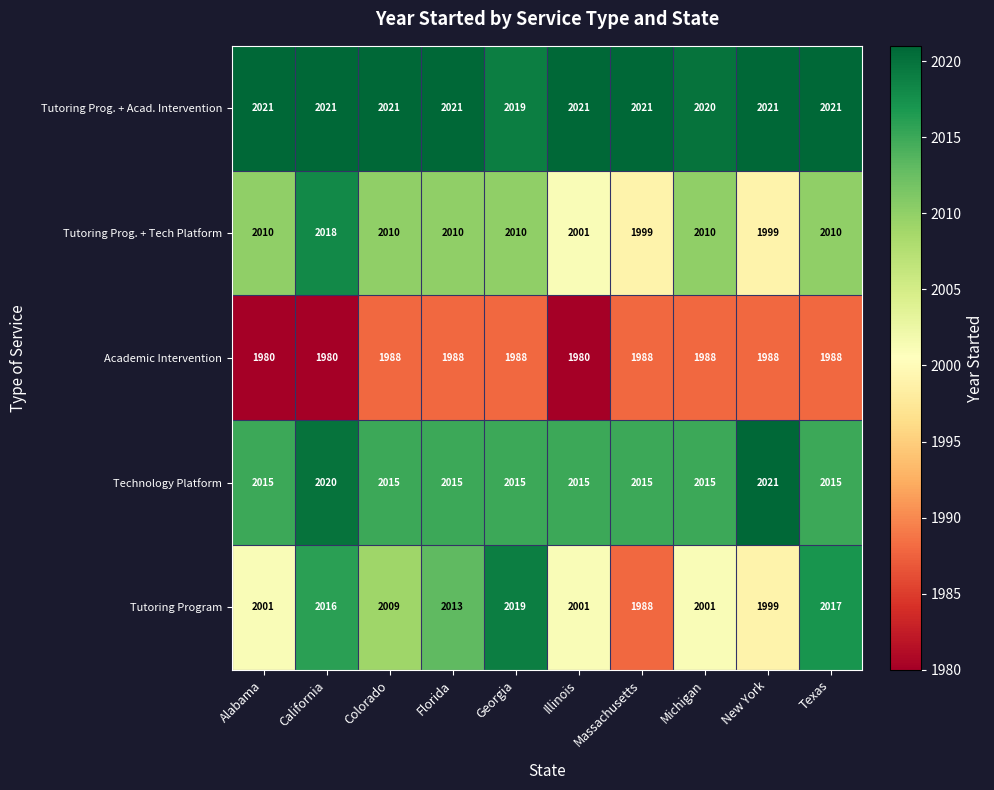

What is the smallest value displayed?

1980